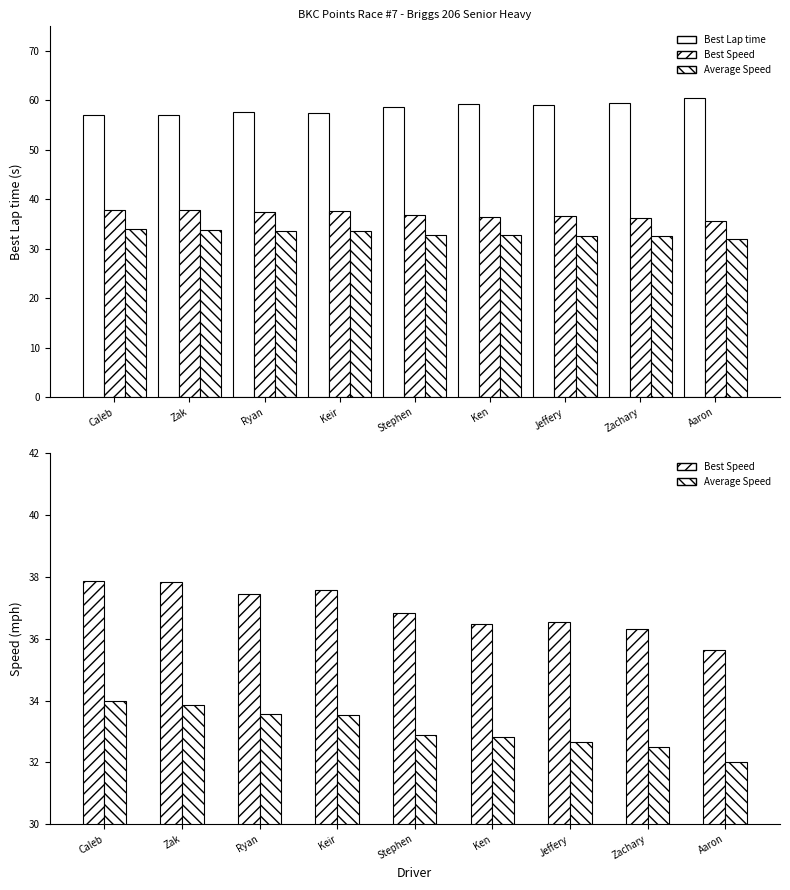

What is the difference between the maximum and minimum values in the Average Speed series?

2.0